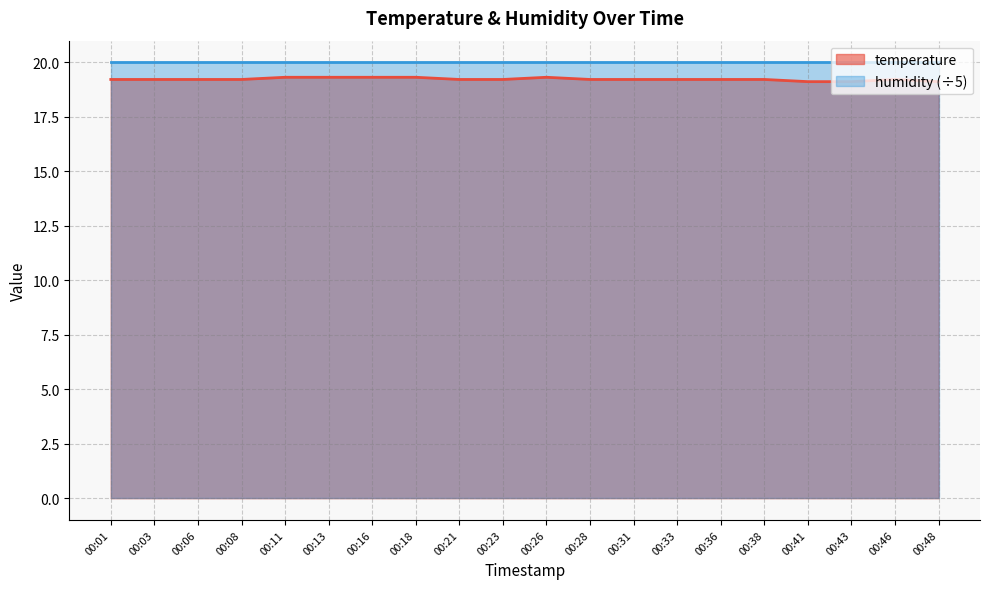

The value at 00:06 is 31.6. True or false?

False